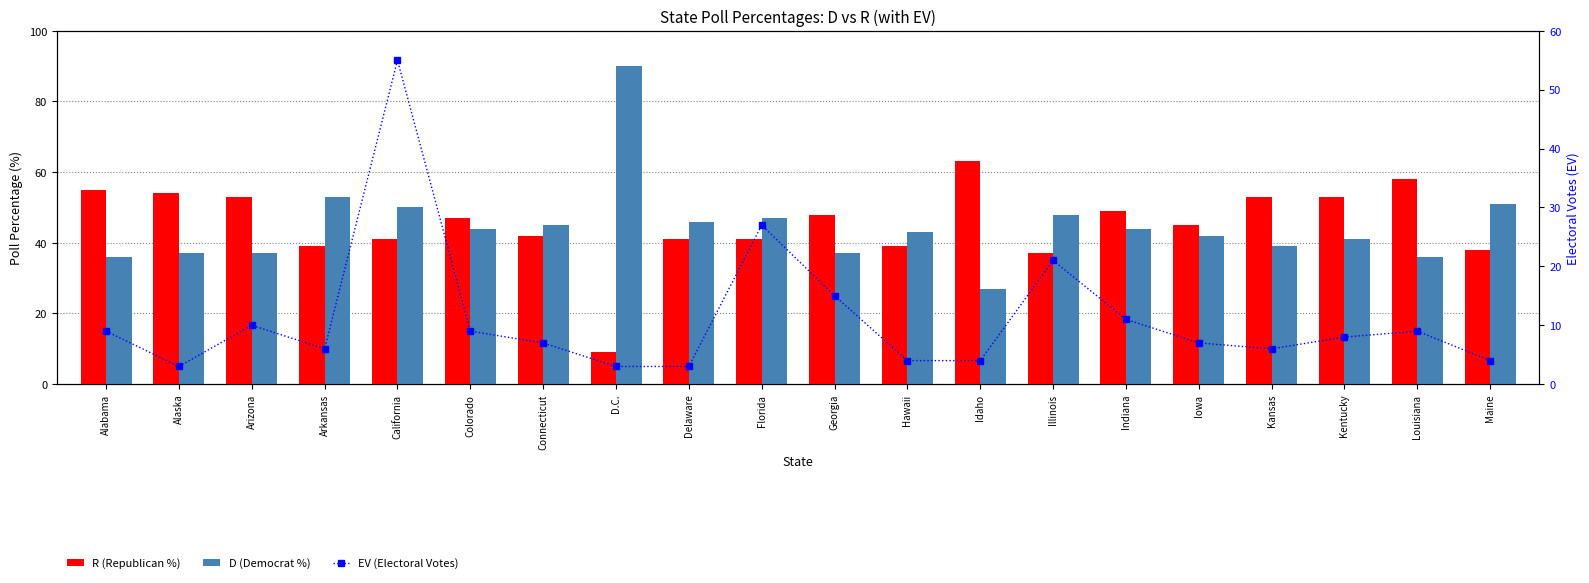

What is the label of the 3rd bar from the right?

Kentucky